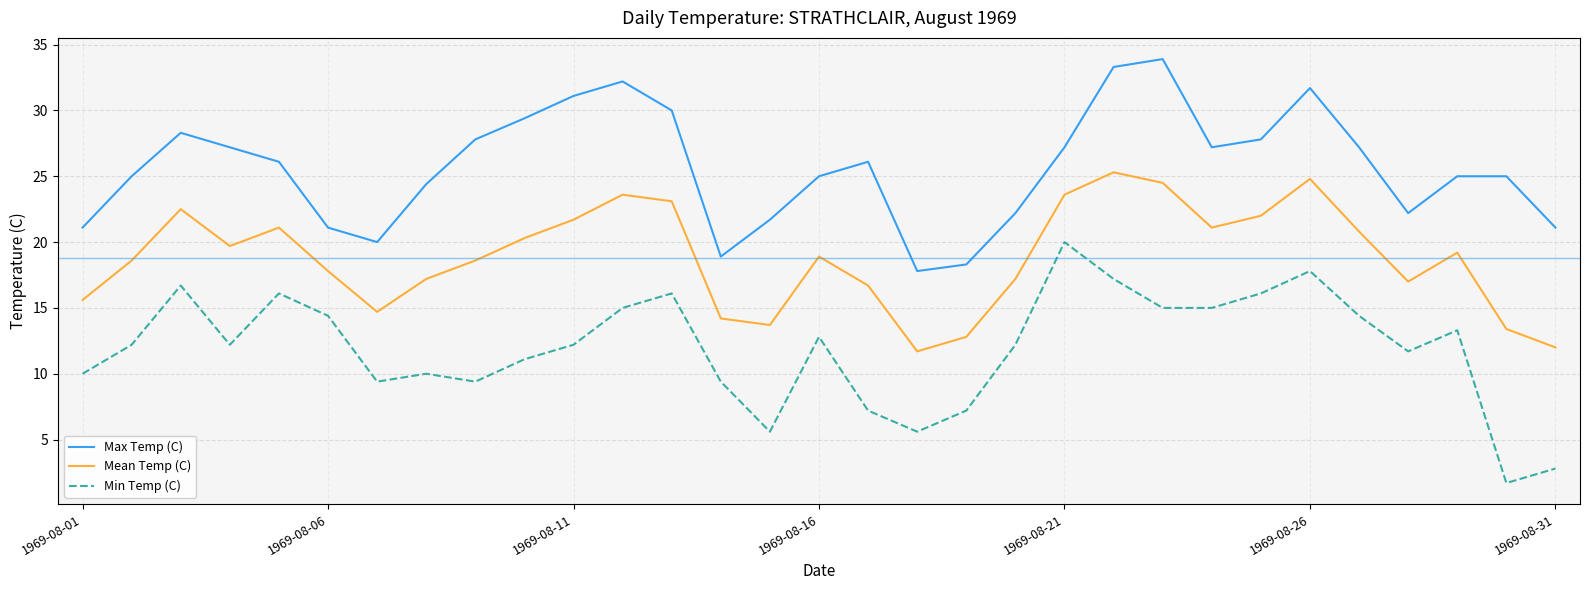

True or false: Min Temp (C) and Mean Temp (C) intersect in this chart.

False